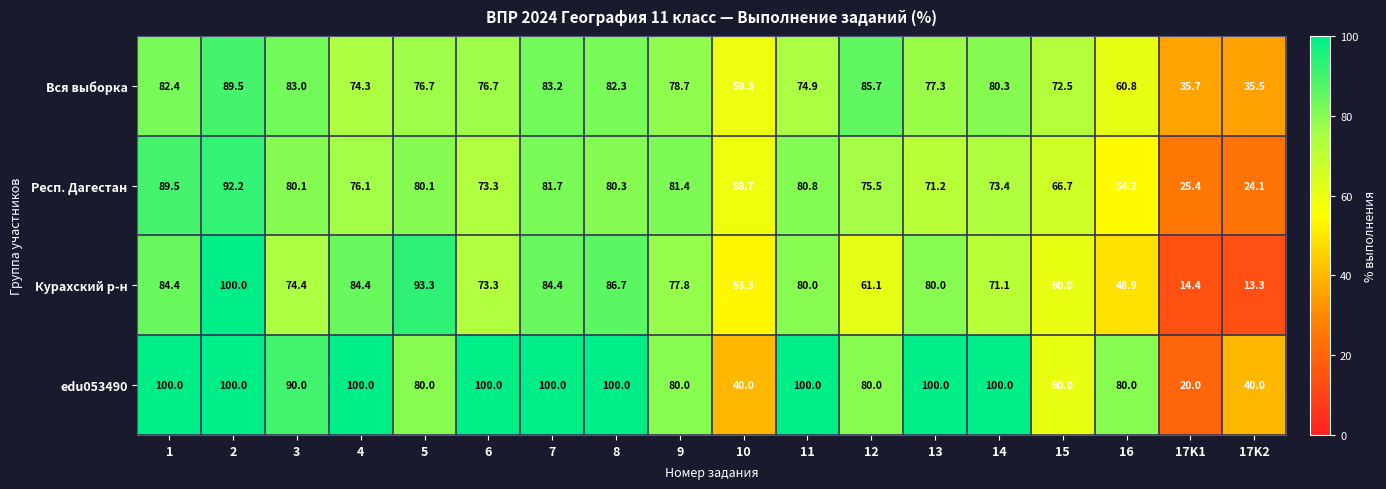

What is the average value of the Курахский р-н series?

68.9